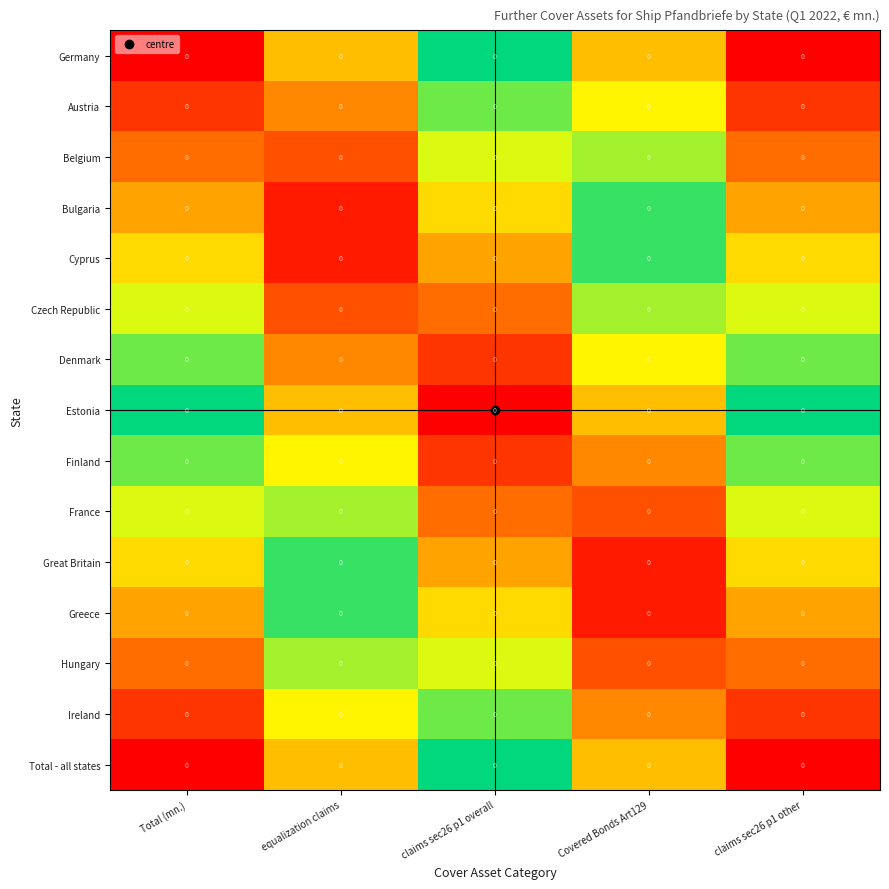

The Denmark series shows 0.3 at claims sec26 p1 other. True or false?

False